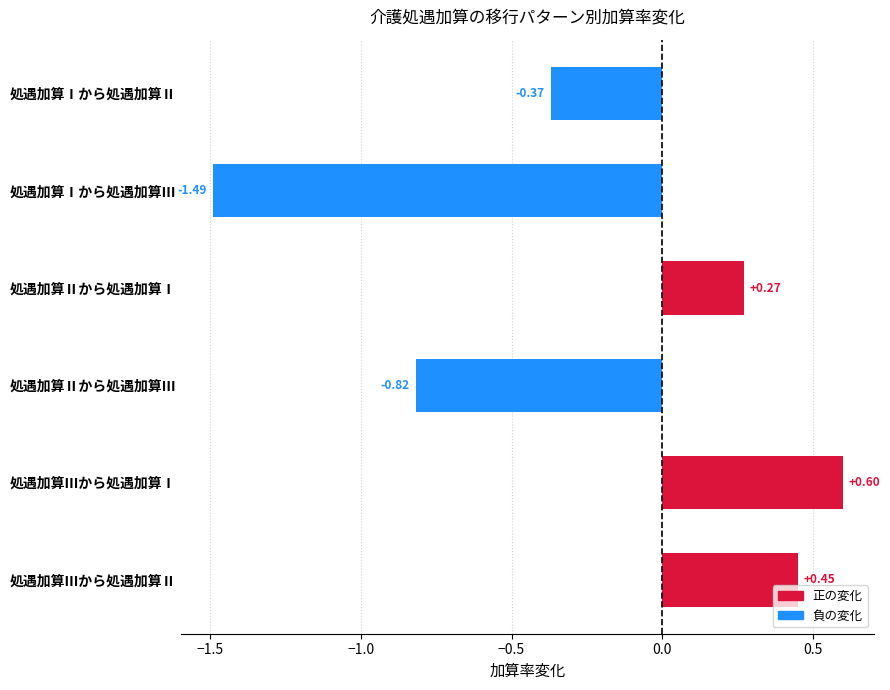

Count the values in the range 0 to 1.

3